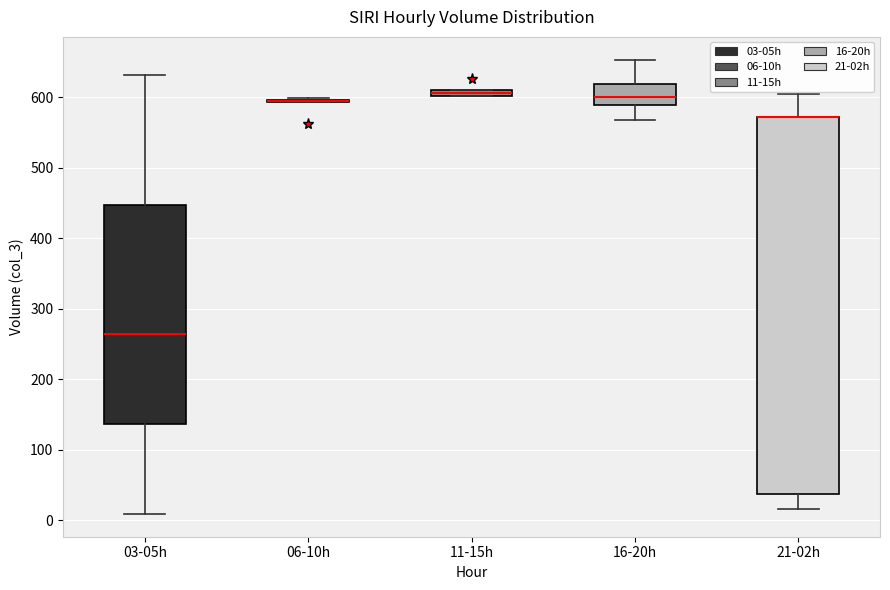

Comparing the boxes themselves (not the whiskers), which one is the tallest?

21-02h